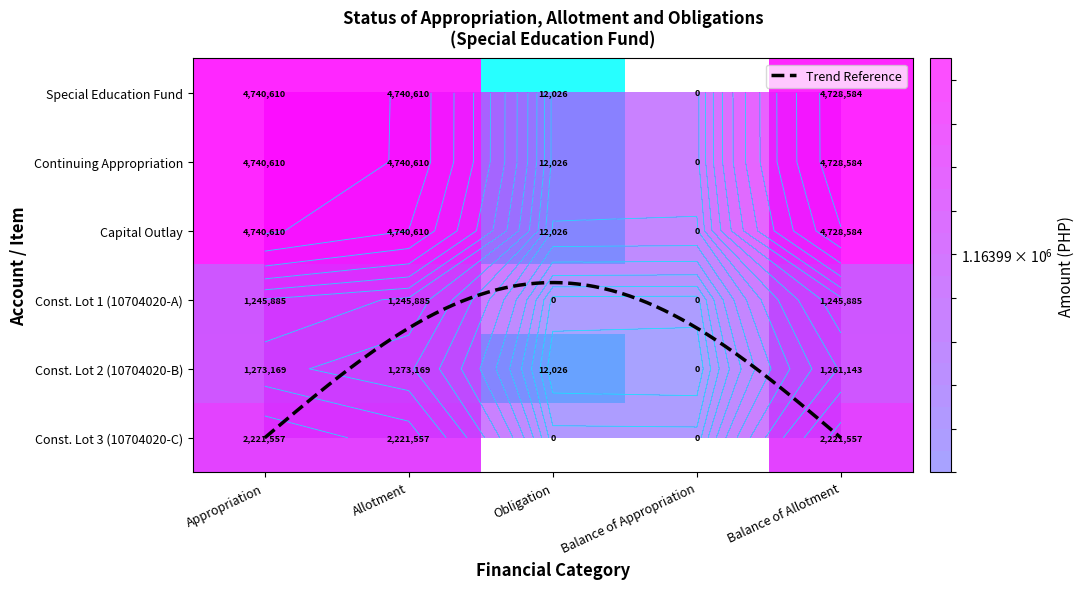

Reading left to right, list all the values displayed in this chart.

Special Education Fund: 4740610.3	4740610.3	12026.0	0.0	4728584.3
Continuing Appropriation: 4740610.3	4740610.3	12026.0	0.0	4728584.3
Capital Outlay: 4740610.3	4740610.3	12026.0	0.0	4728584.3
Const. Lot 1 (10704020-A): 1245885.0	1245885.0	0.0	0.0	1245885.0
Const. Lot 2 (10704020-B): 1273168.6	1273168.6	12026.0	0.0	1261142.6
Const. Lot 3 (10704020-C): 2221556.7	2221556.7	0.0	0.0	2221556.7